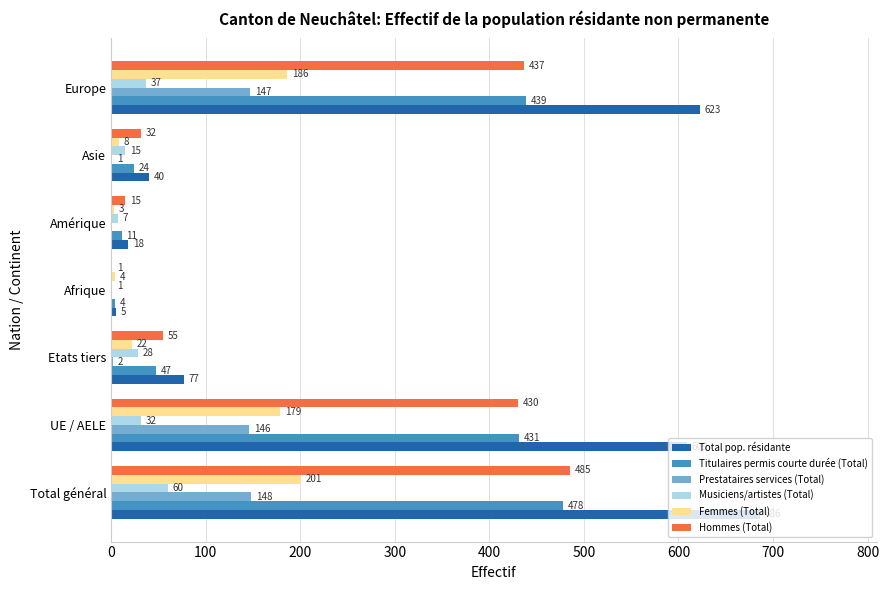

What is the sum of the Titulaires permis courte durée (Total) values at Total général and Europe?

917